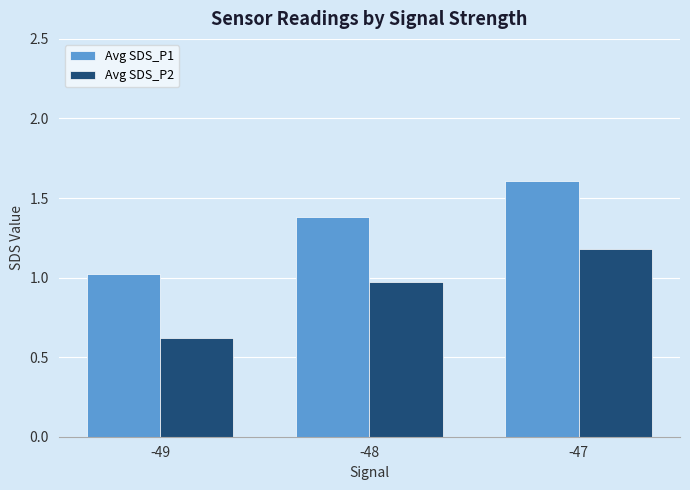

Is the value of Avg SDS_P1 at -48 greater than the value of Avg SDS_P2 at -48?

Yes